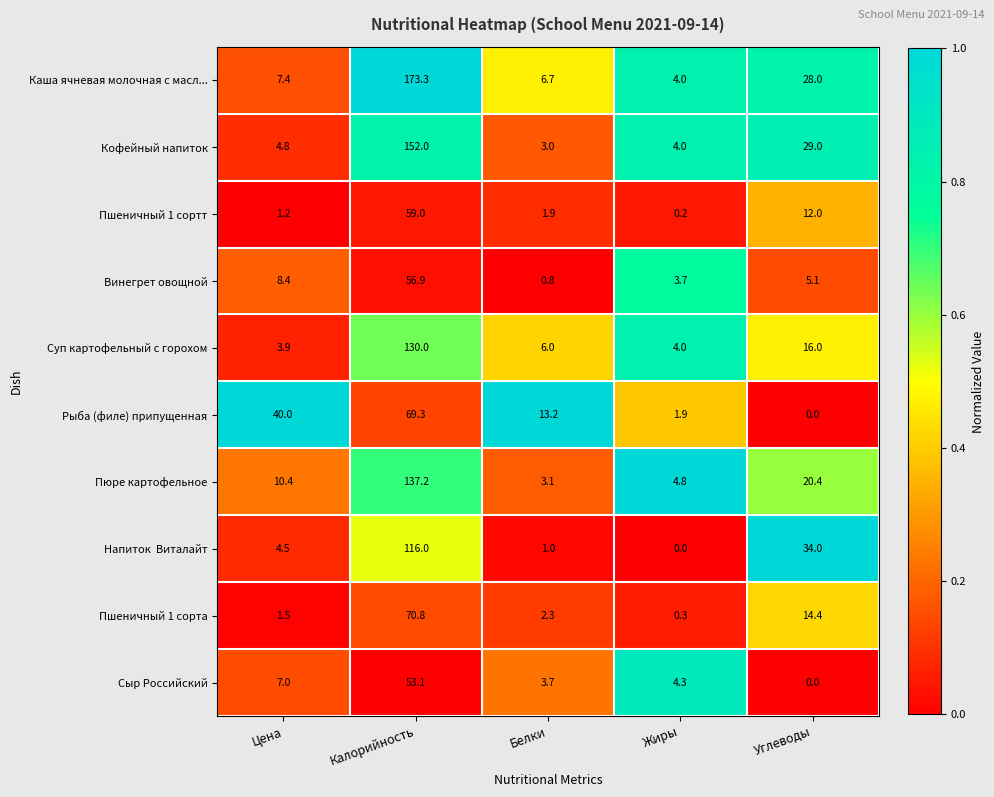

True or false: Пшеничный 1 сортт has a value of 59.0 at Калорийность.

True